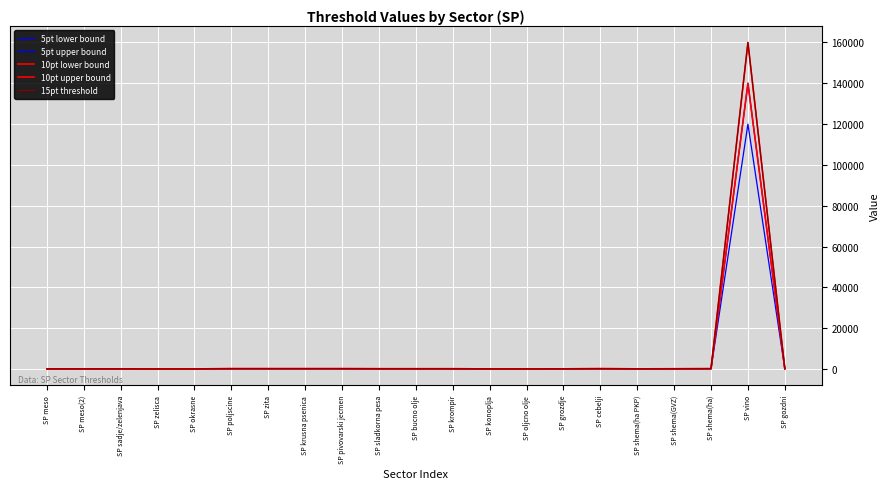

At SP bucno olje, list the series in order from largest to smallest.

15pt threshold, 10pt upper bound, 10pt lower bound, 5pt upper bound, 5pt lower bound